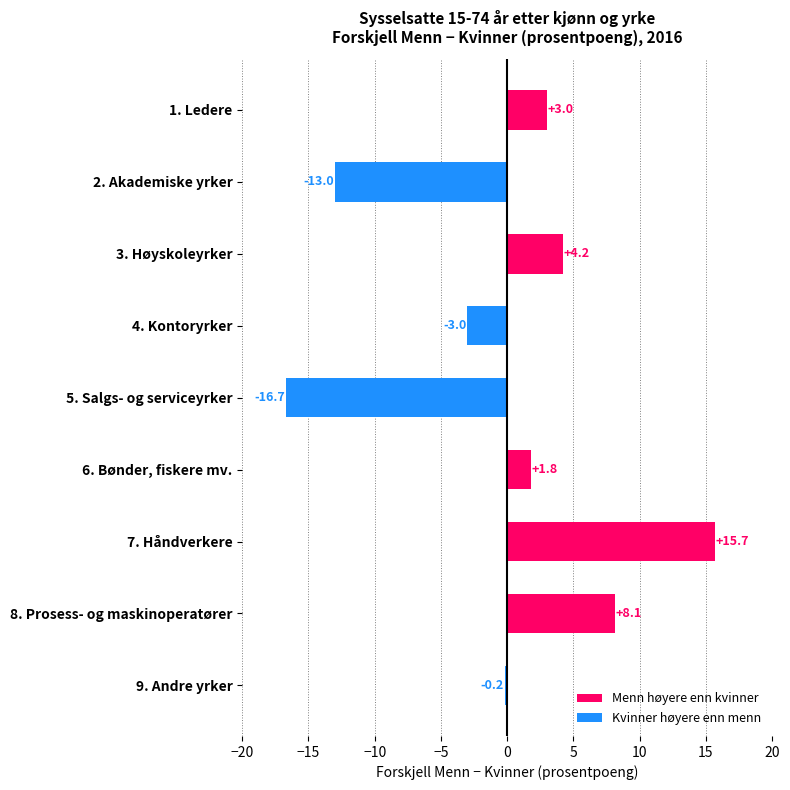

What is the difference between the maximum and minimum values?

32.4